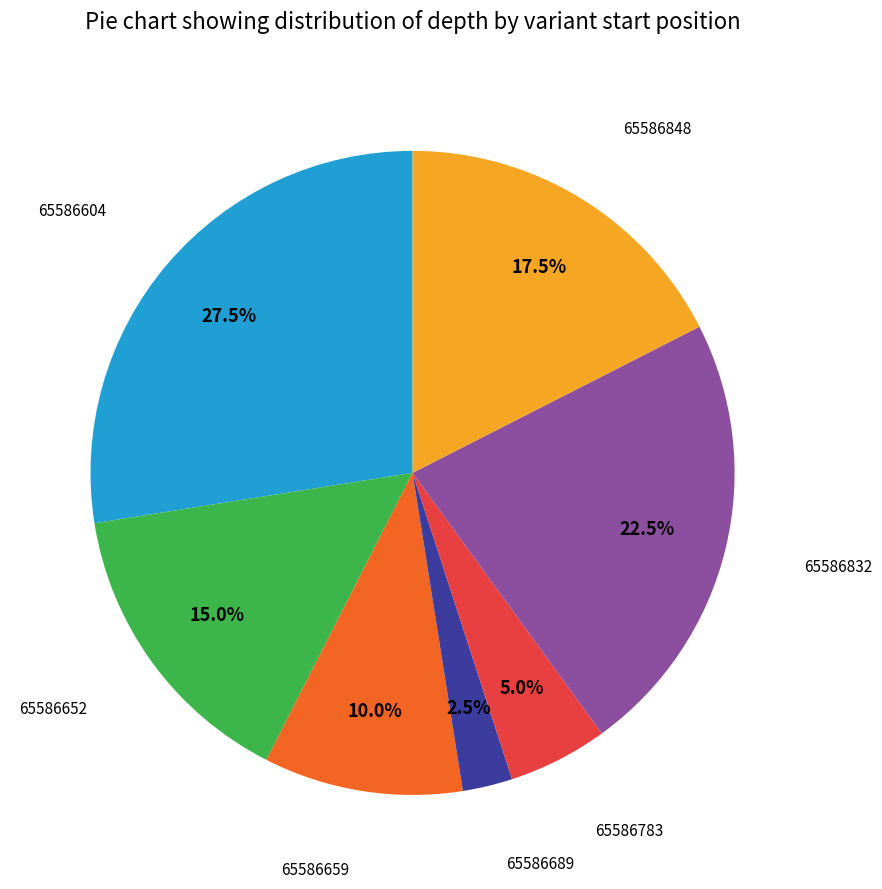

Is there any slice that represents more than half of the pie?

No